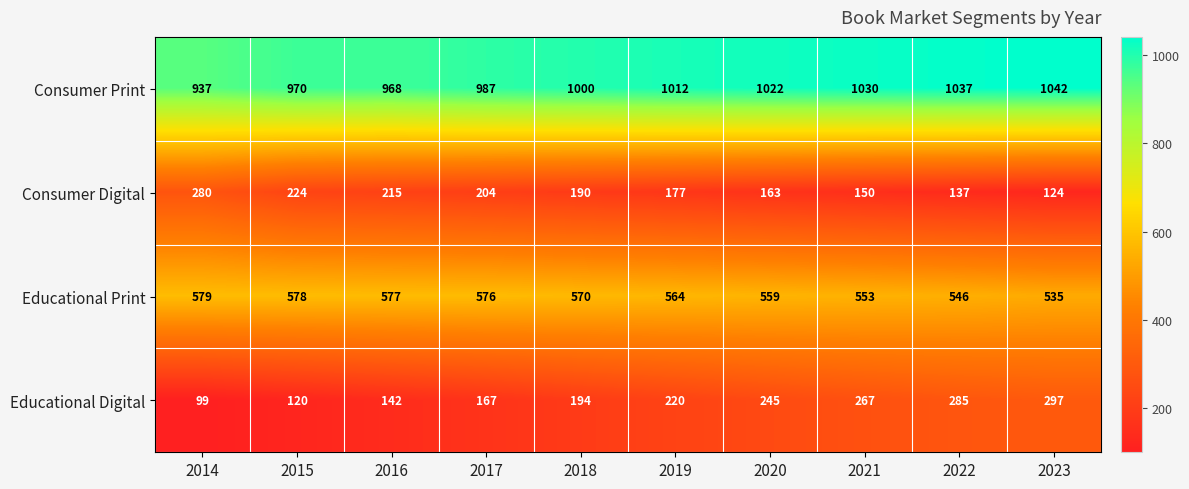

Which label corresponds to the smallest value in the chart?

2014